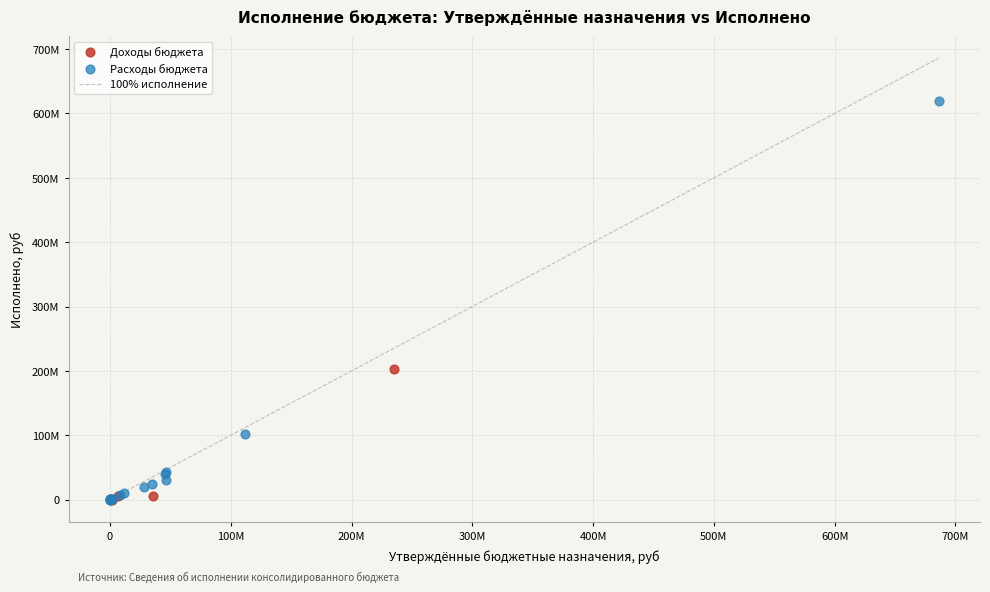

Which series reaches the maximum Y coordinate?

Расходы бюджета